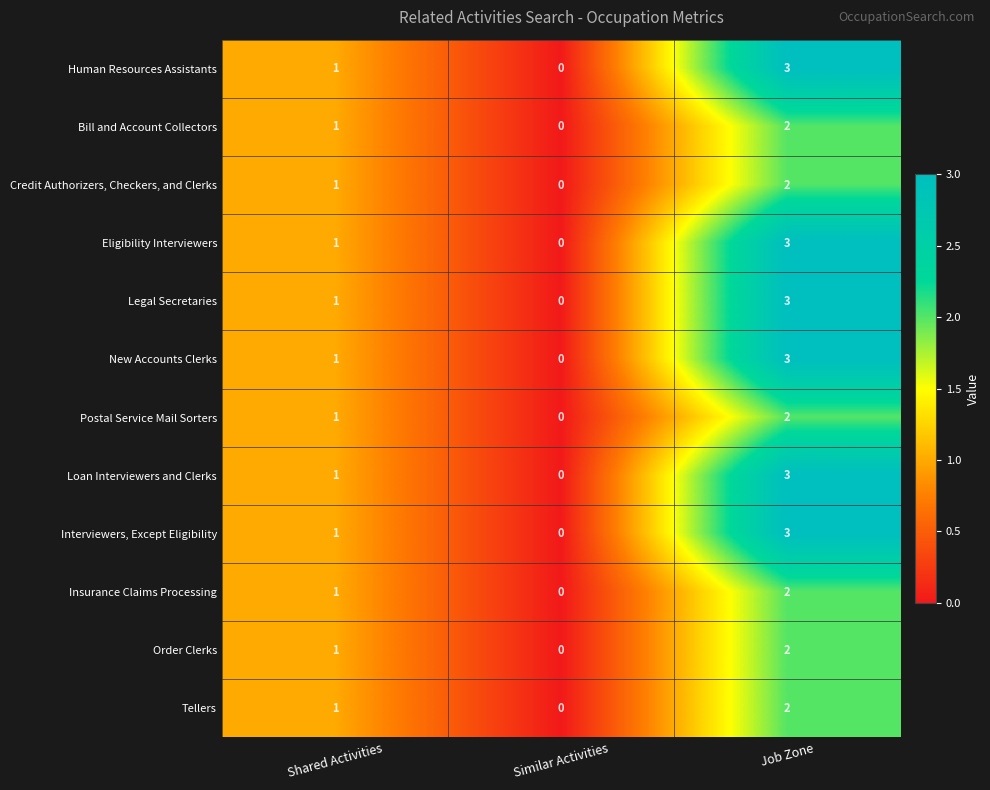

What is the sum of the Credit Authorizers, Checkers, and Clerks values at Shared Activities and Job Zone?

3